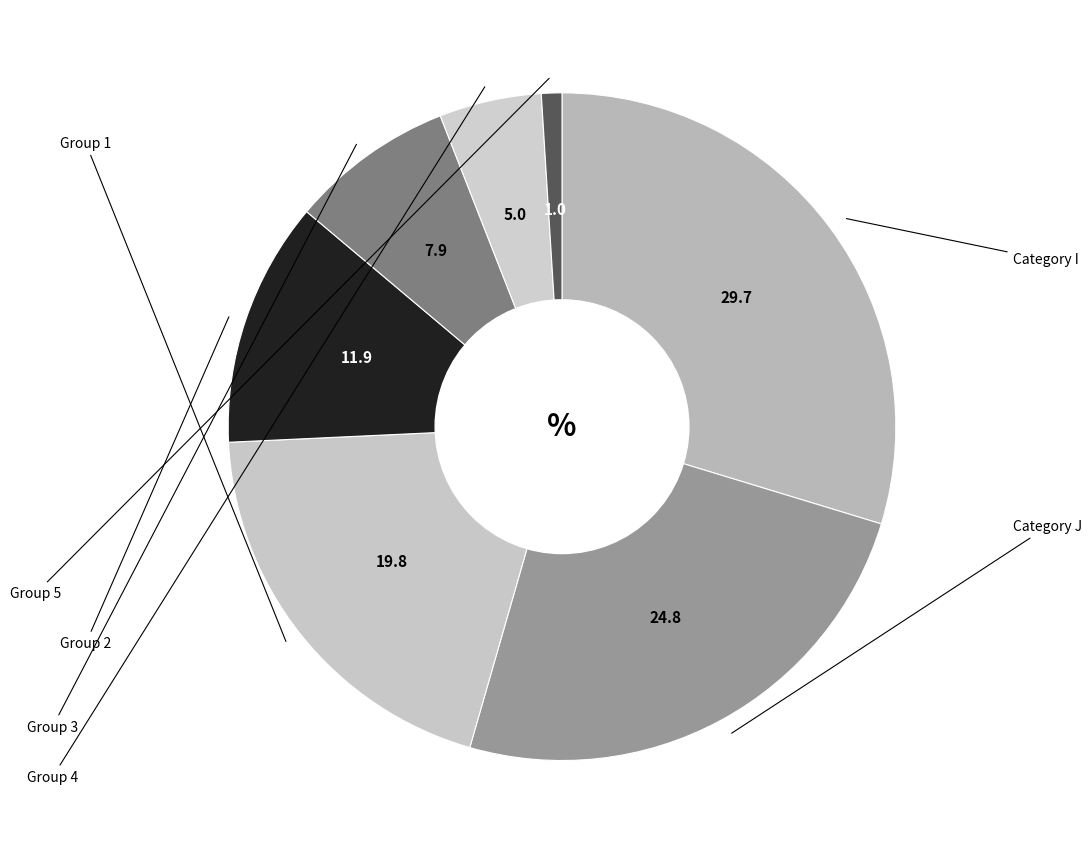

Count the number of slices in the pie.

7